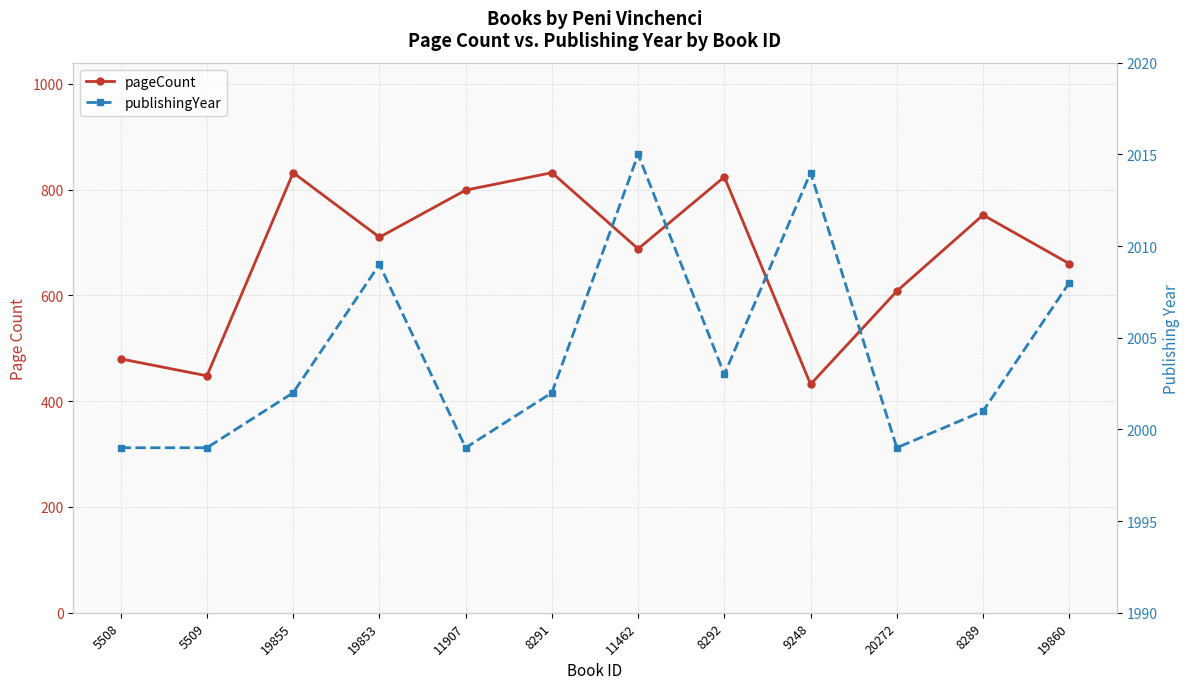

What is the highest value of the publishingYear series?

2015